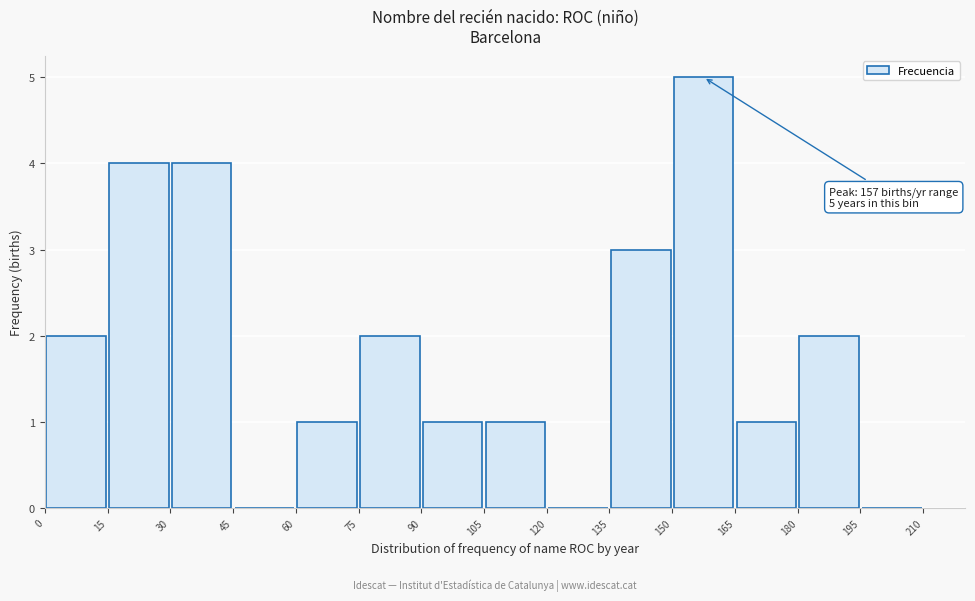

Over which range of the x-axis is the bar tallest?

150 to 165